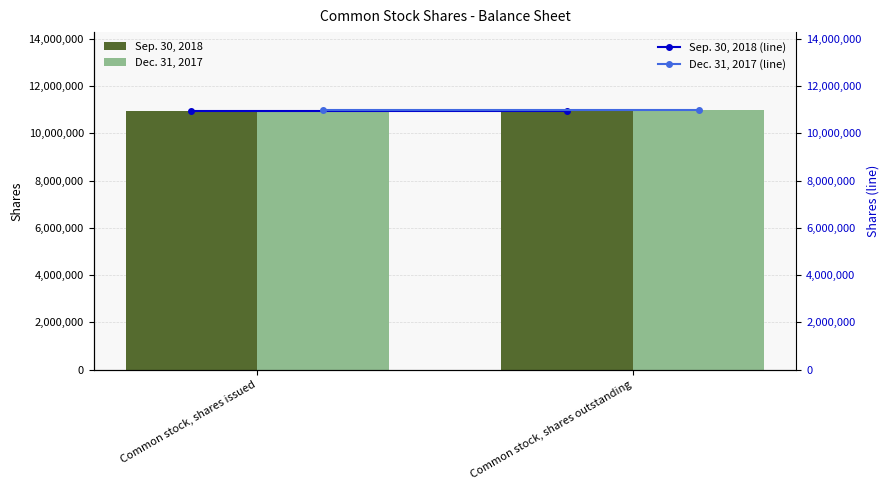

What is the greatest value displayed?

10988438